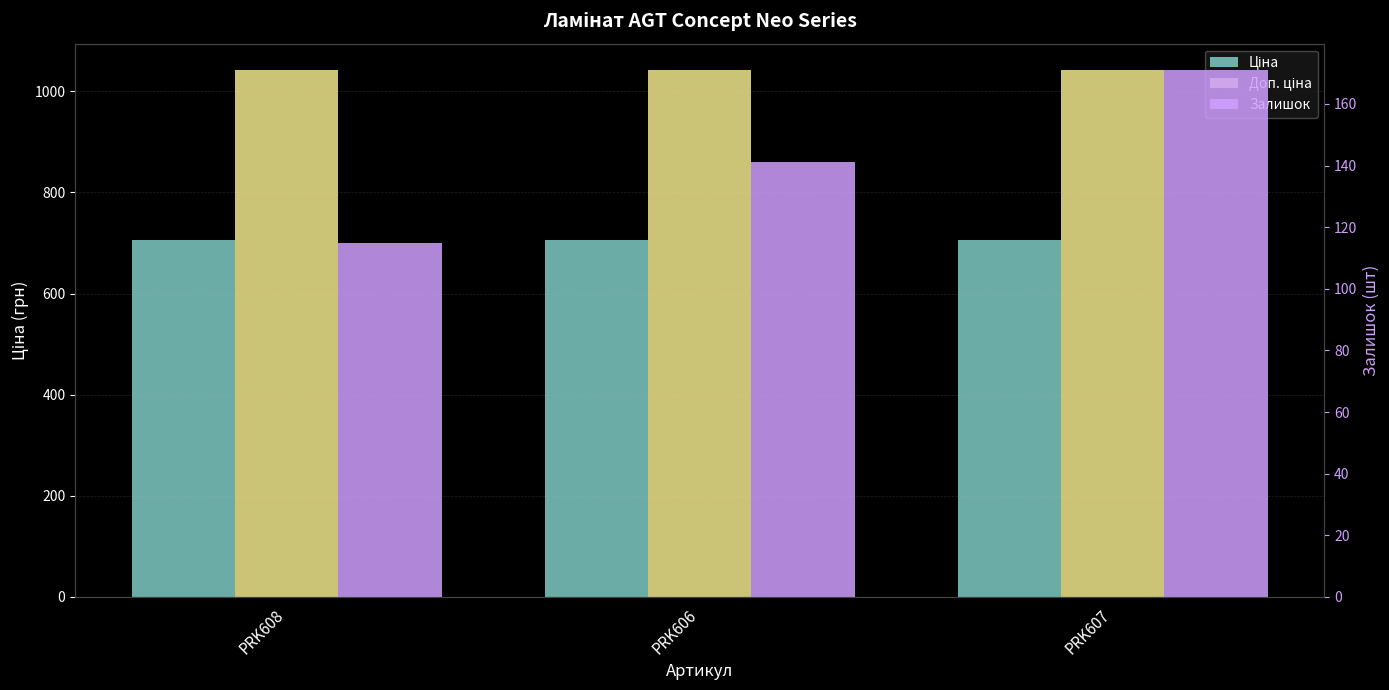

What is the label of the 2nd bar from the right?

PRK606